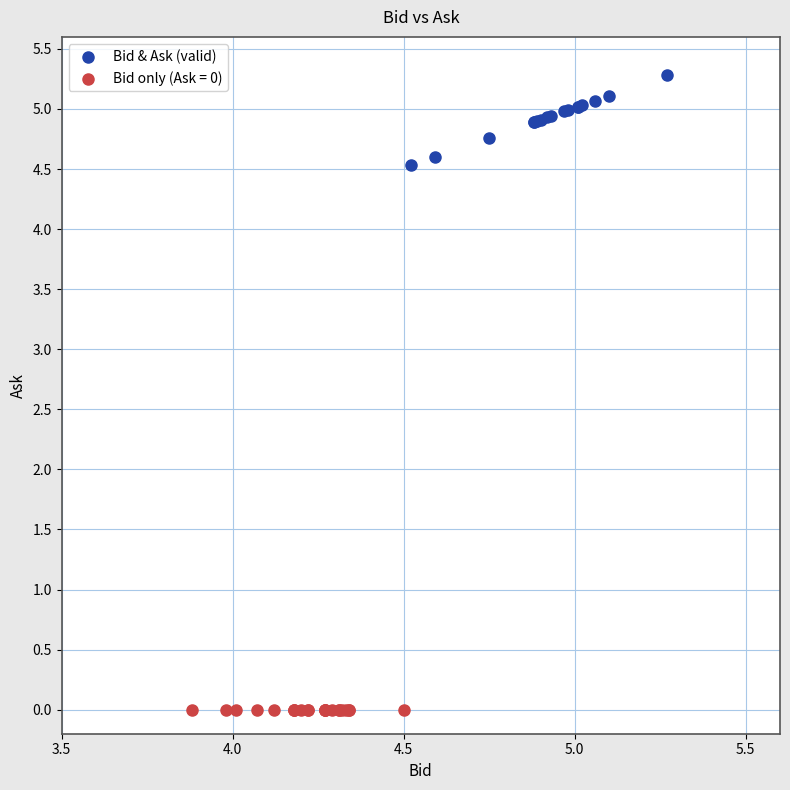

Which series contains the lowest Y value?

Bid only (Ask = 0)